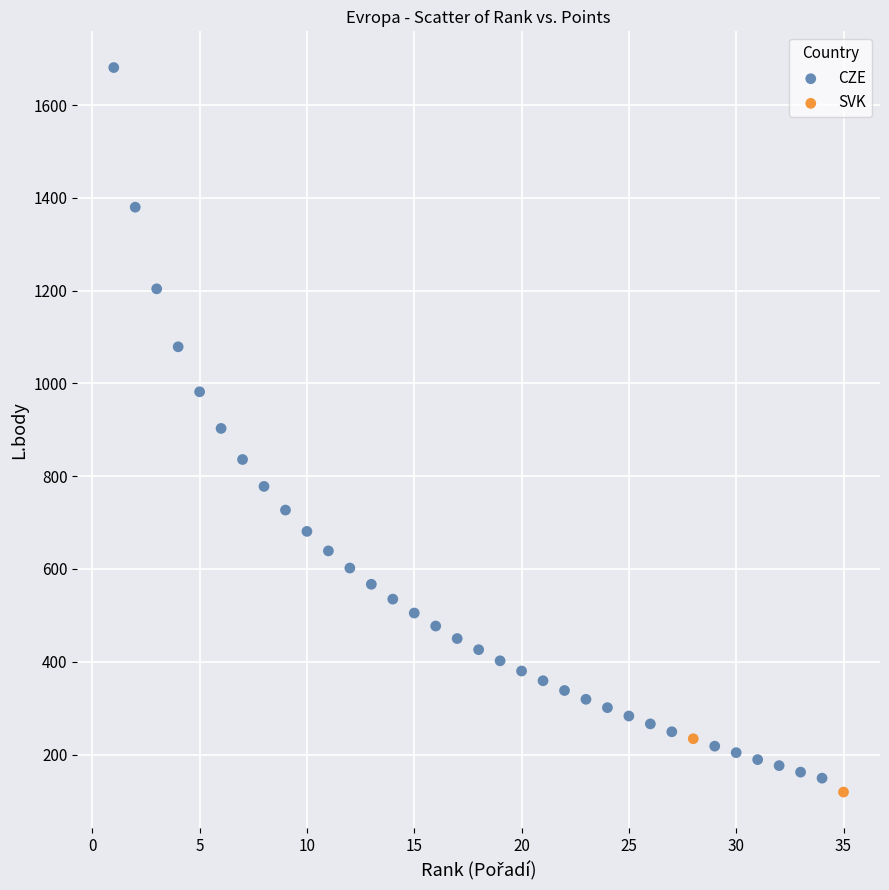

What are all the series names shown in the legend?

CZE, SVK